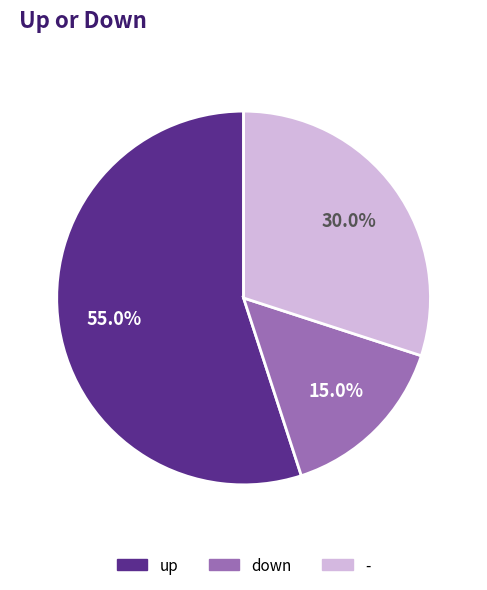

To the nearest percent, what is the difference between the - and up slice percentages?

25%